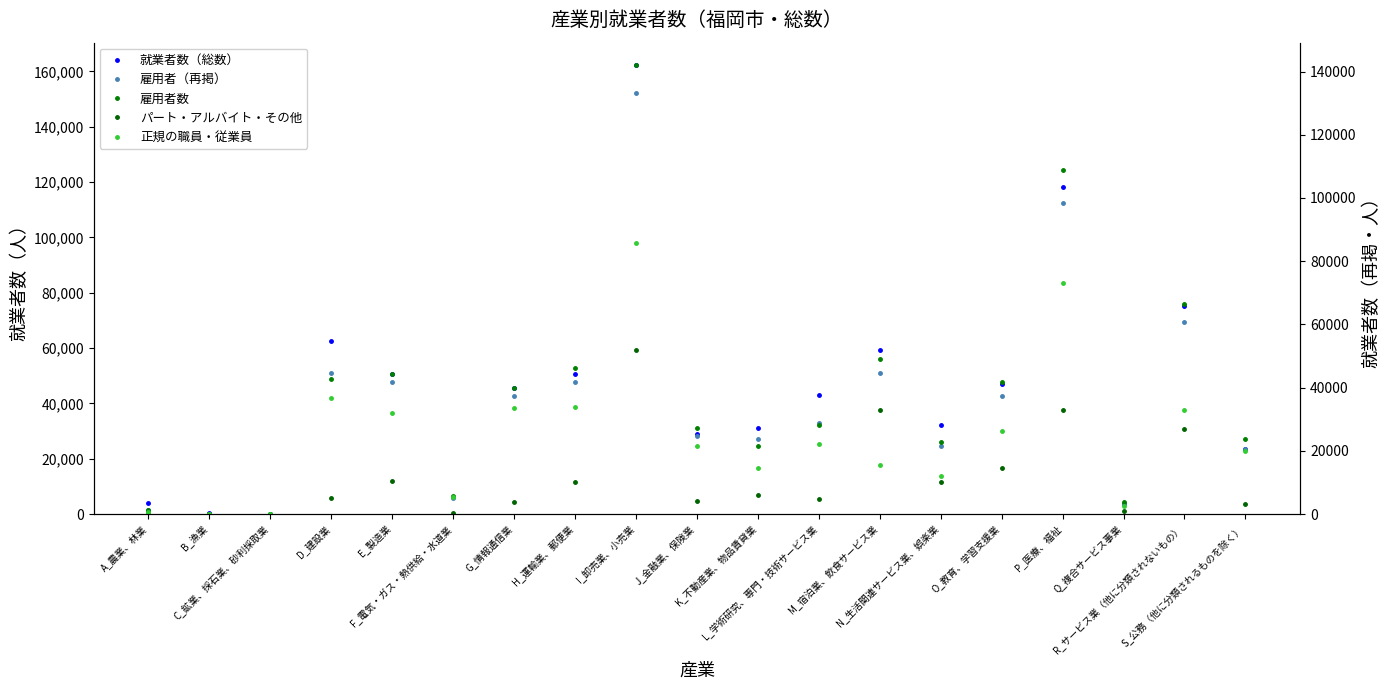

True or false: 雇用者（再掲） and 就業者数（総数） intersect in this chart.

False